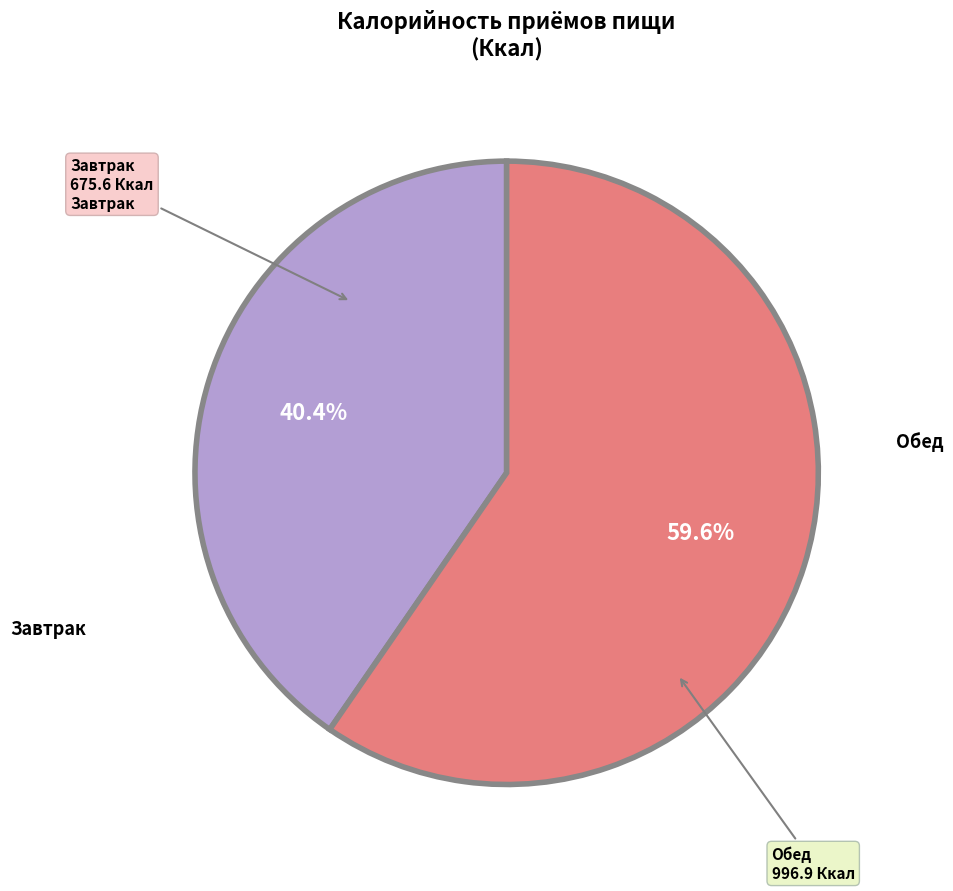

Is there any slice that represents more than half of the pie?

Yes